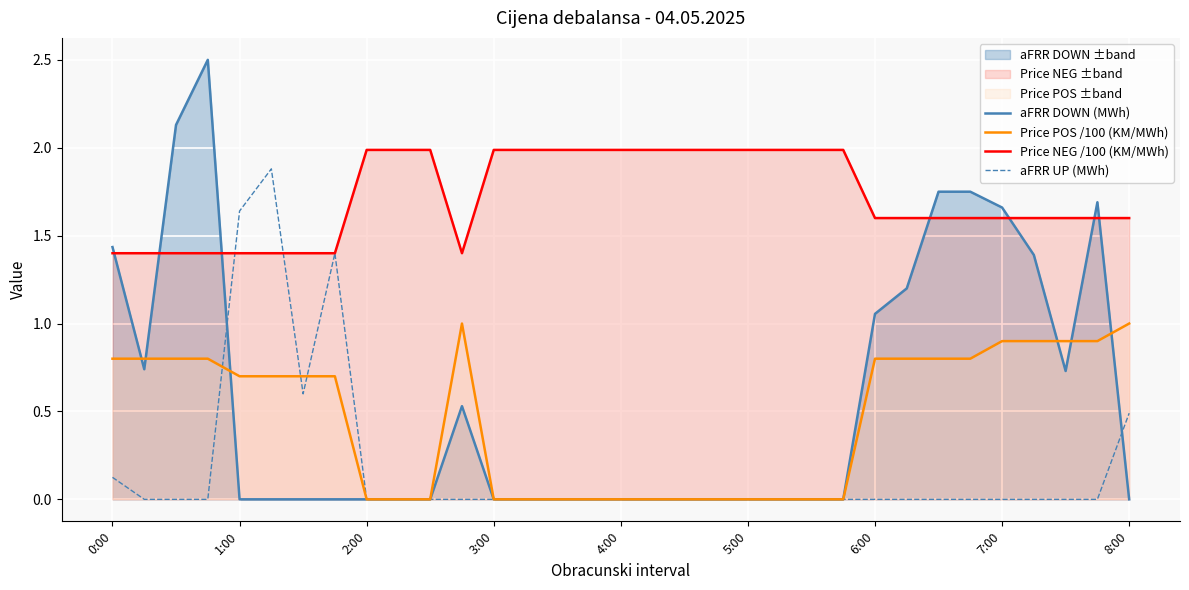

How many interior local valleys does the Price NEG /100 (KM/MWh) series have?

1